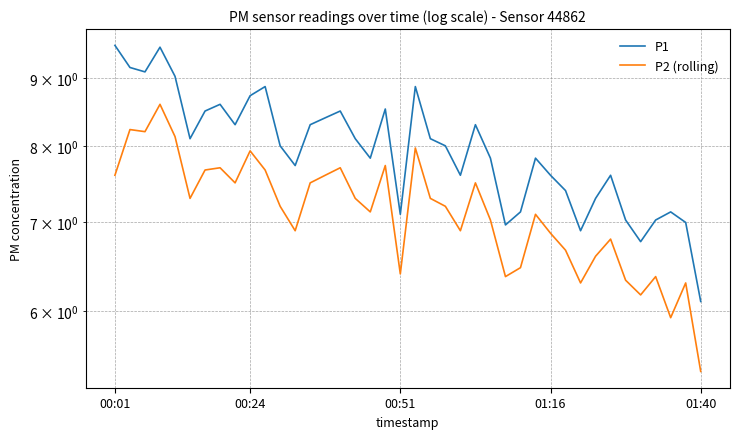

What is the sum of all P2 (rolling) values?

285.6